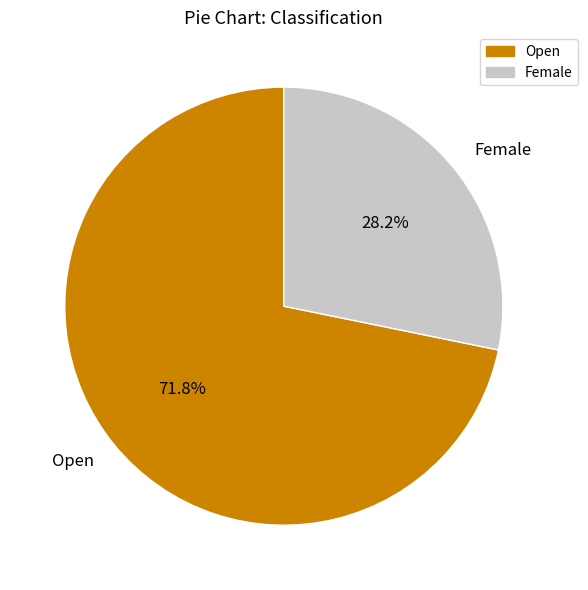

To the nearest percent, what portion does Female represent?

28%